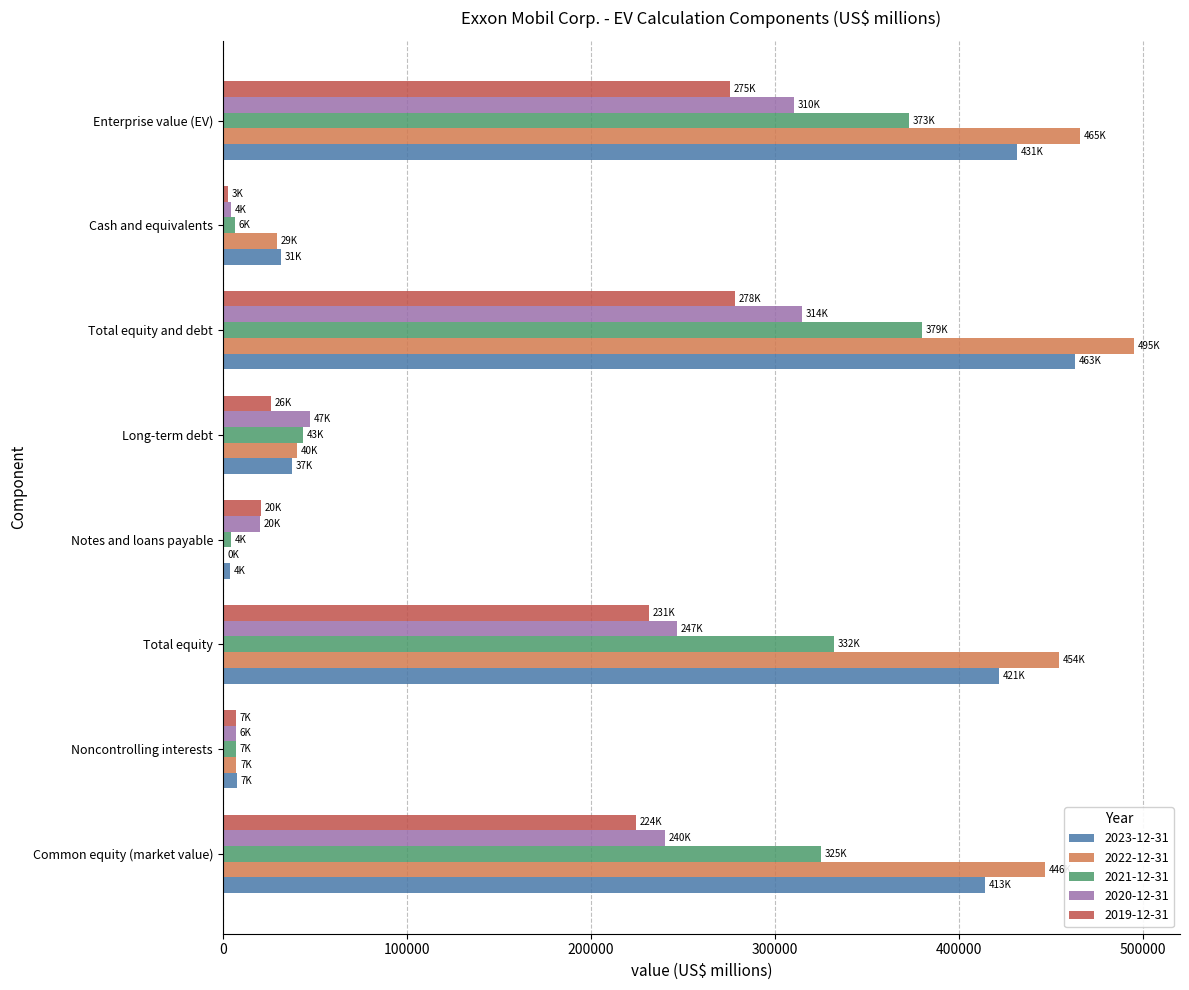

Which series changed the most between Common equity (market value) and Total equity and debt?

2020-12-31